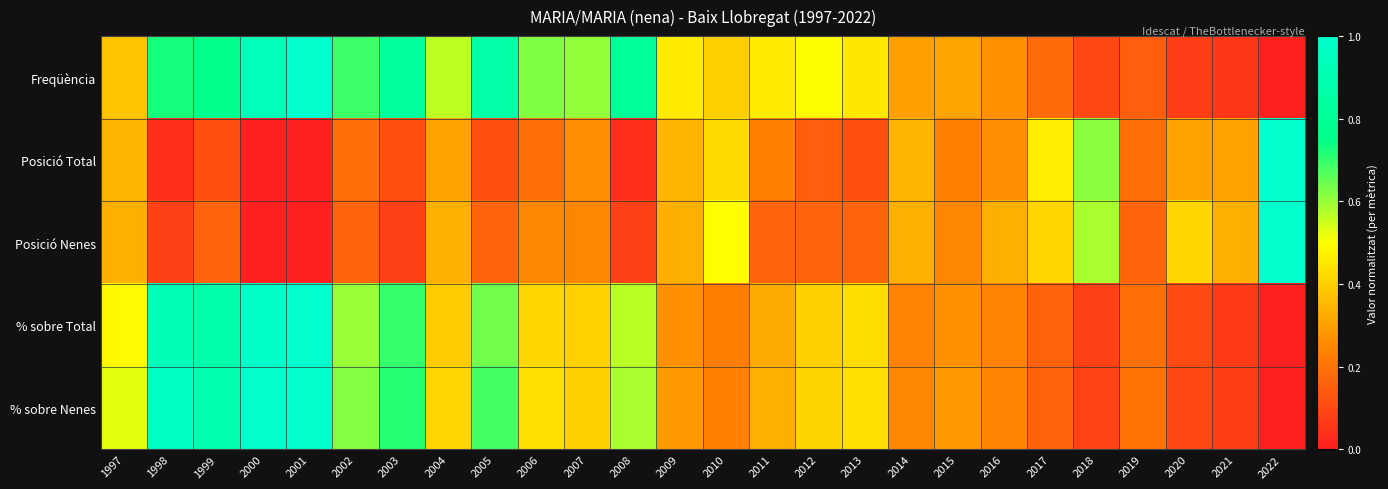

At which category does the chart reach its peak across all series?

2001